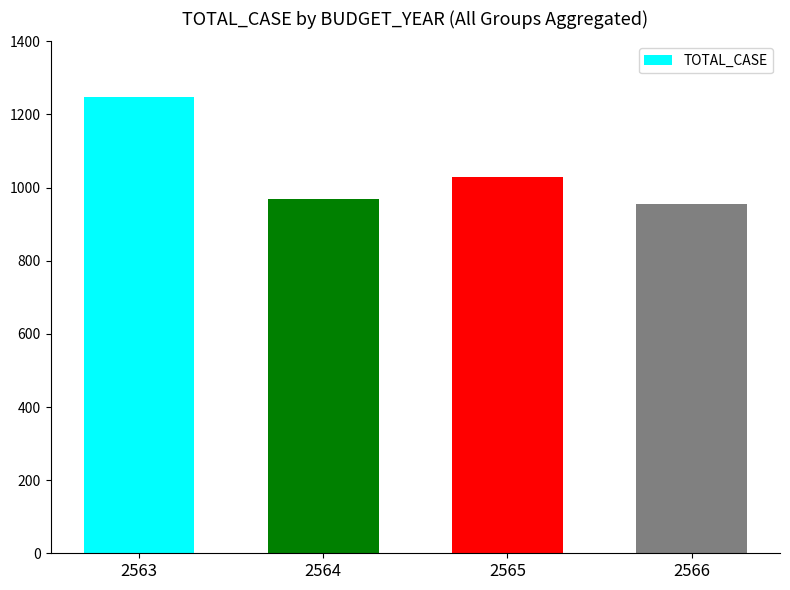

What is the greatest value displayed?

1248